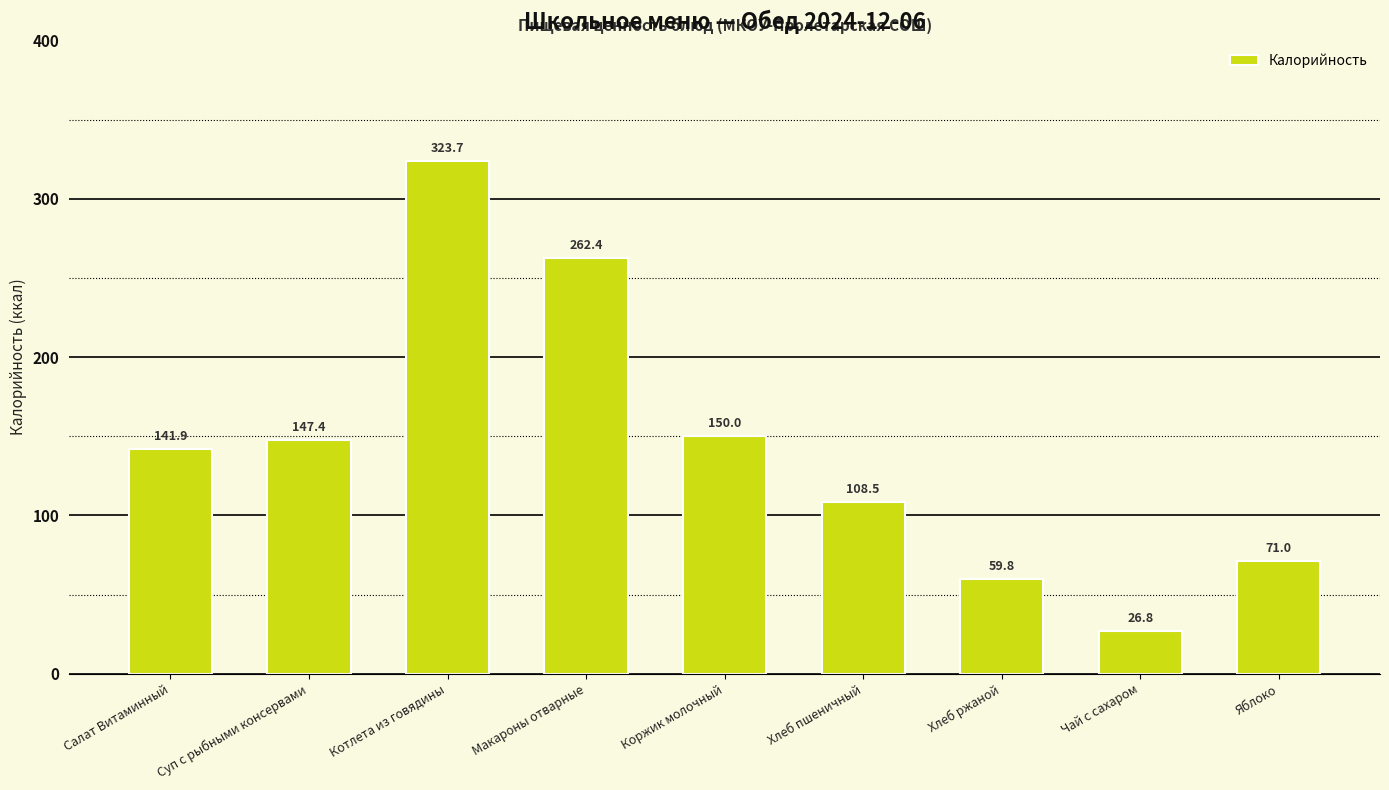

What is the label of the 9th bar from the left?

Яблоко